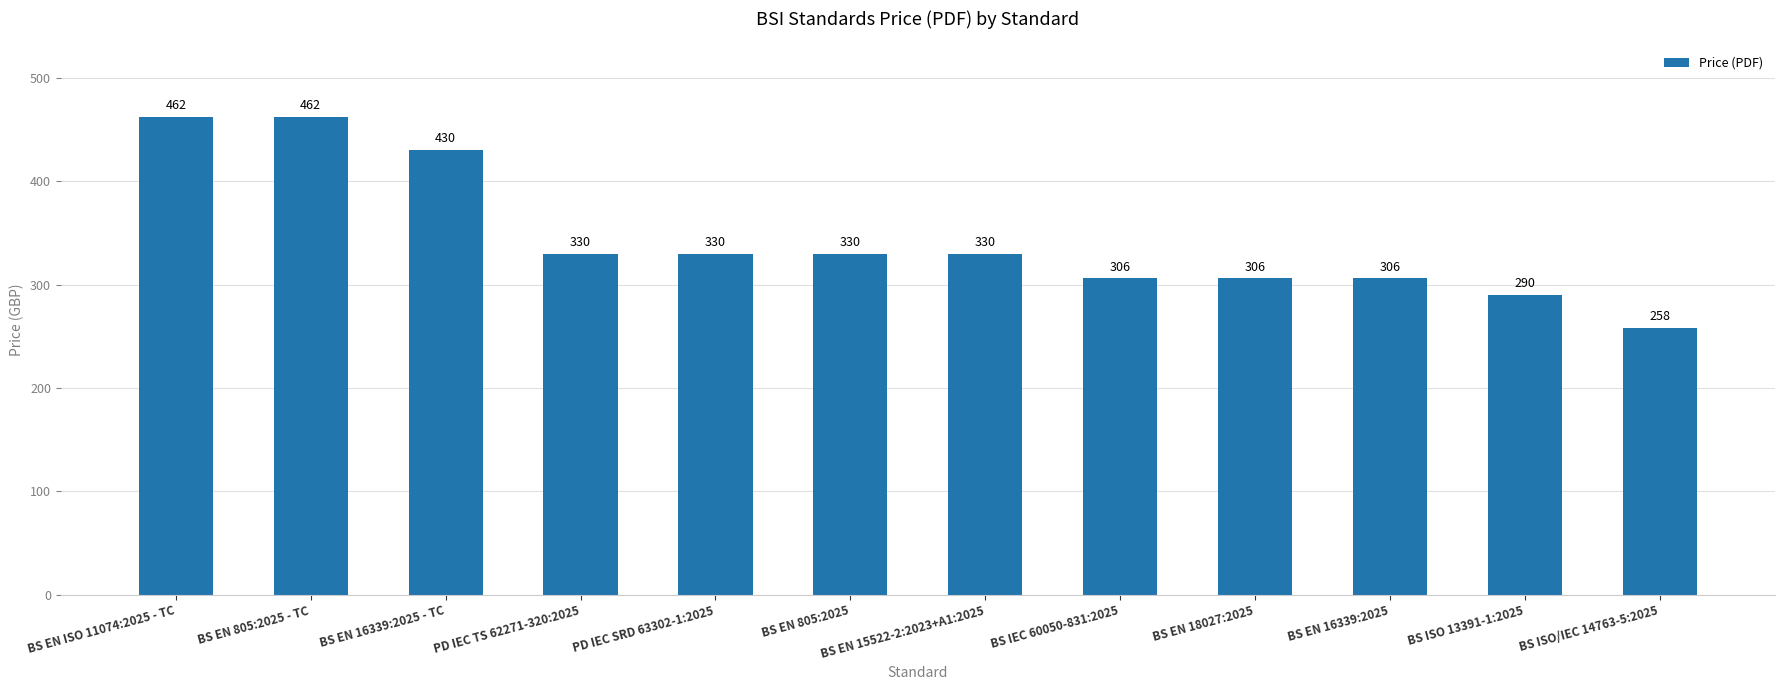

What is the minimum value shown in the chart?

258